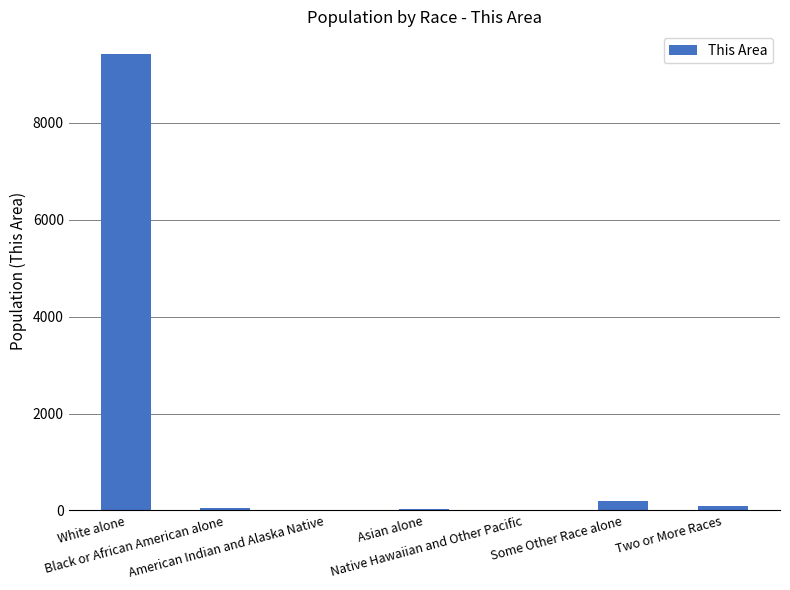

What is the sum of all values?

9815